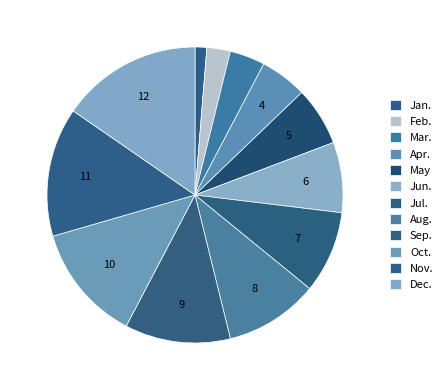

Does any single category account for the majority?

No